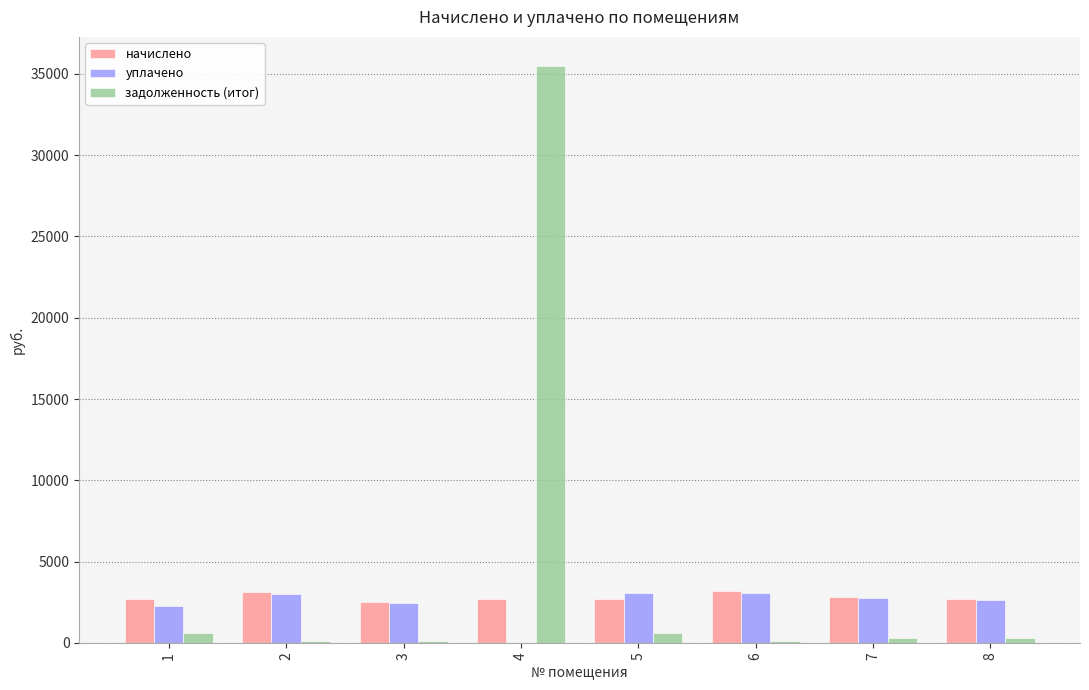

Which label corresponds to the largest value in the chart?

4